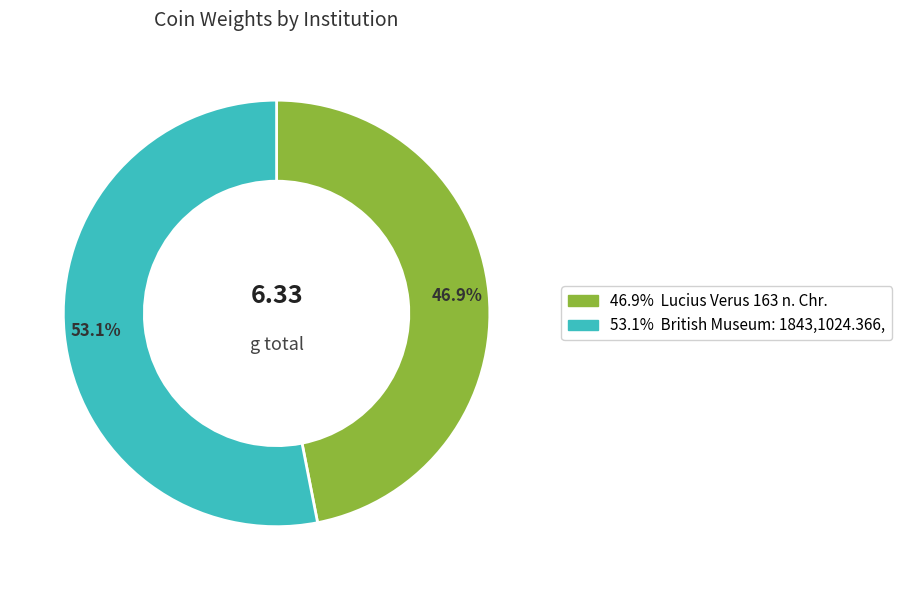

Rank the categories by value from highest to lowest.

53.1%, 46.9%